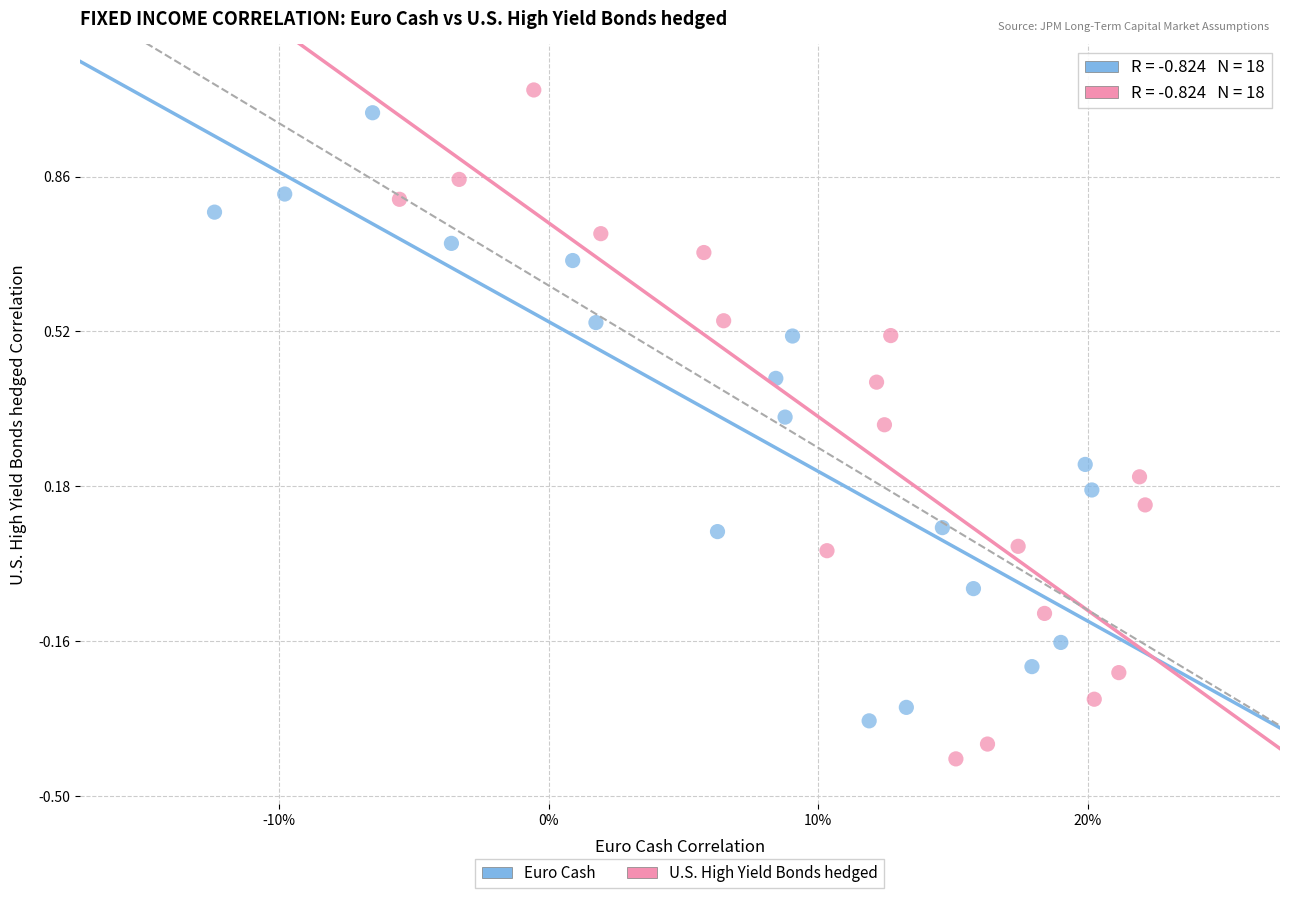

Which series contains the lowest Y value?

U.S. High Yield Bonds hedged